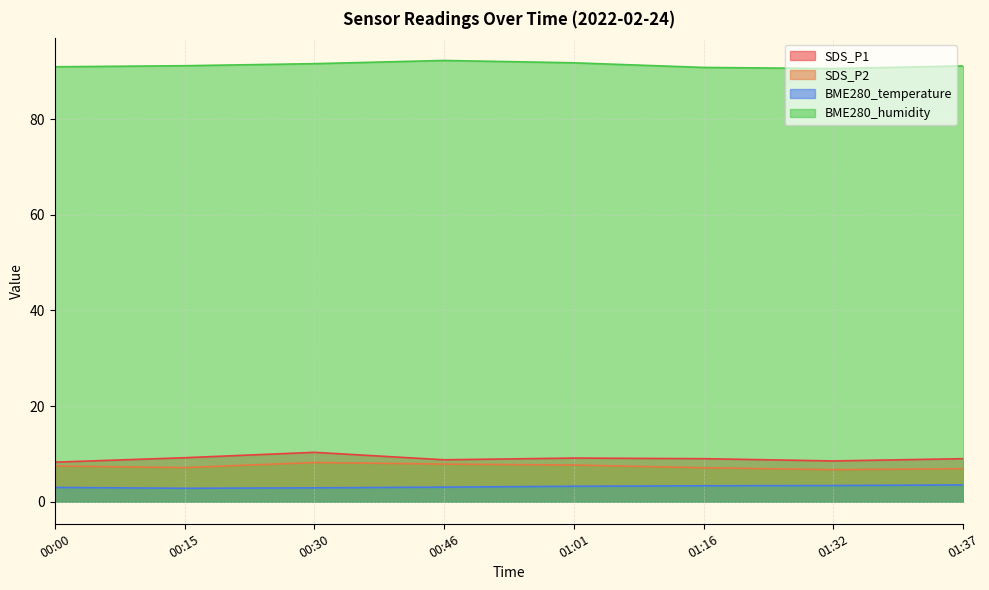

True or false: SDS_P2 and SDS_P1 cross at least once.

False